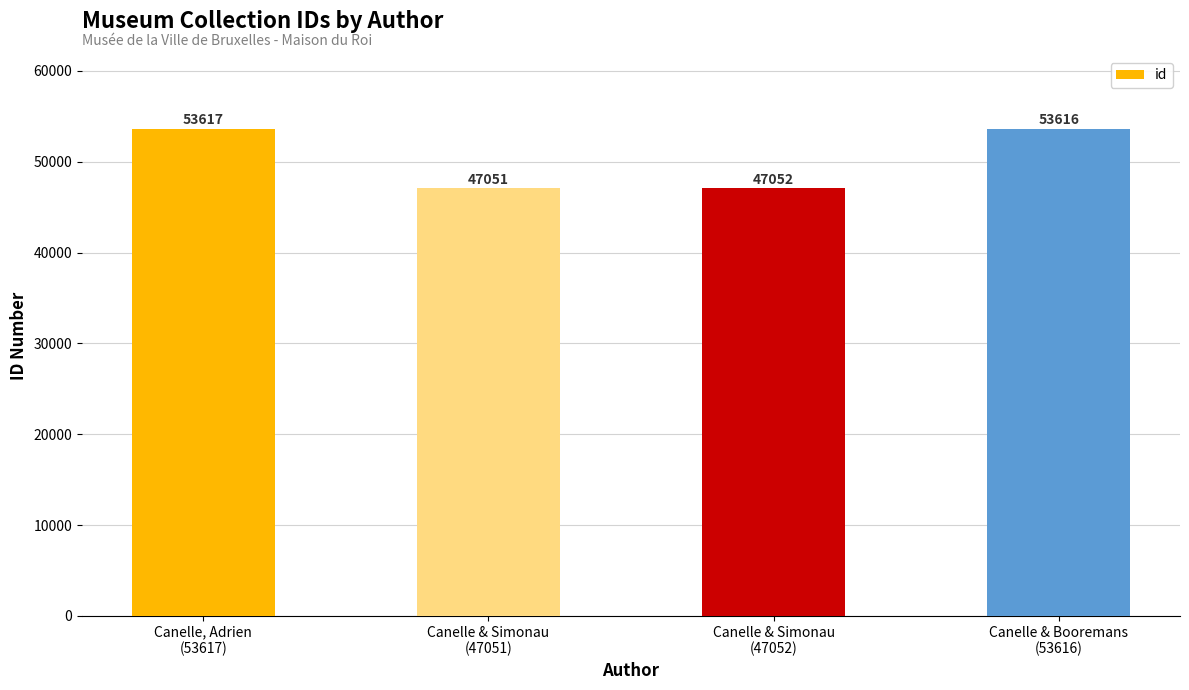

At which label is the value closest to 50334?

Canelle & Simonau
(47052)